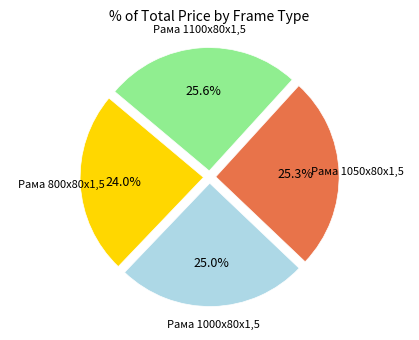

Count the number of slices in the pie.

4